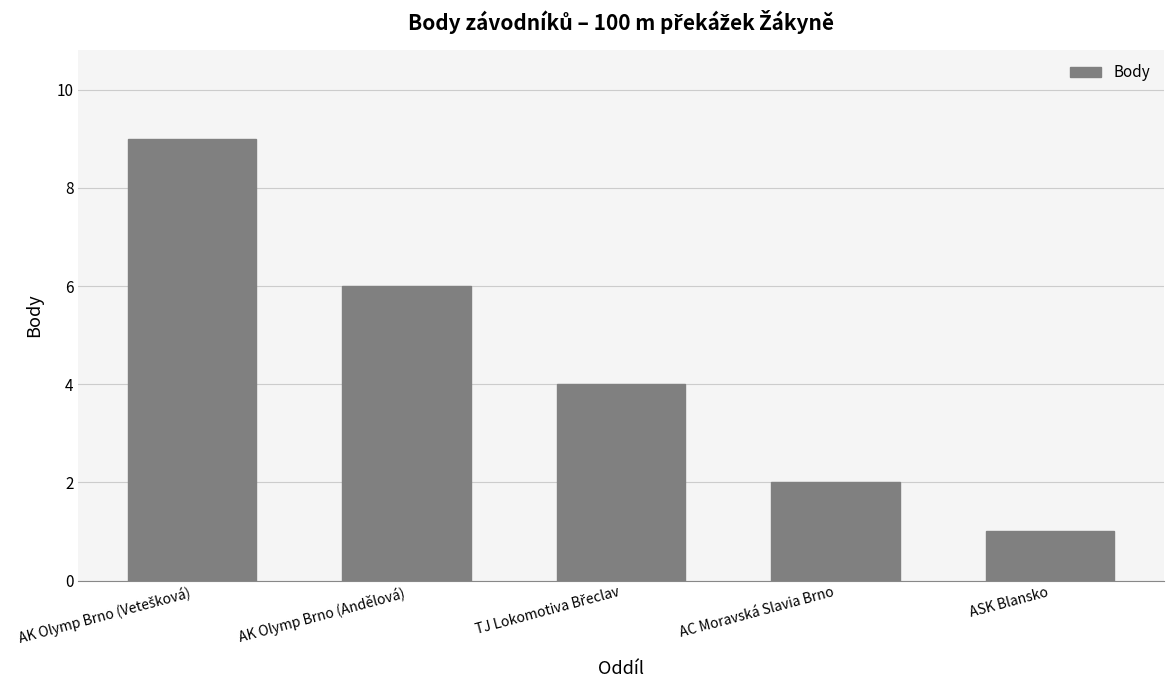

What is the difference between the second highest and second lowest values?

4